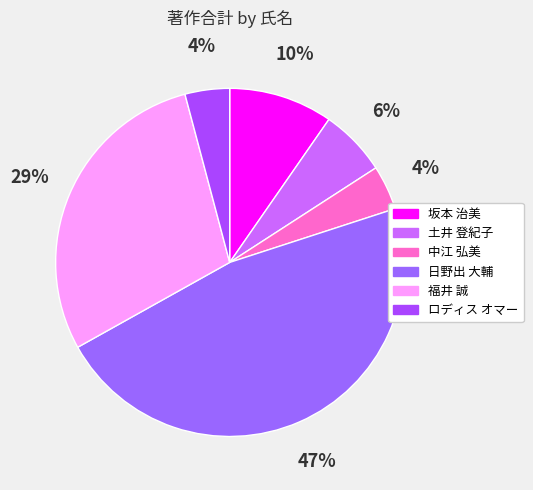

To the nearest percent, what is the combined percentage of 土井 登紀子 and 坂本 治美?

16%